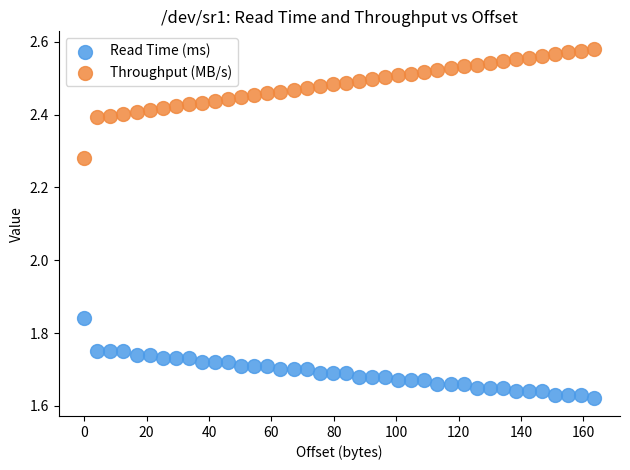

Which series reaches the maximum Y coordinate?

Throughput (MB/s)